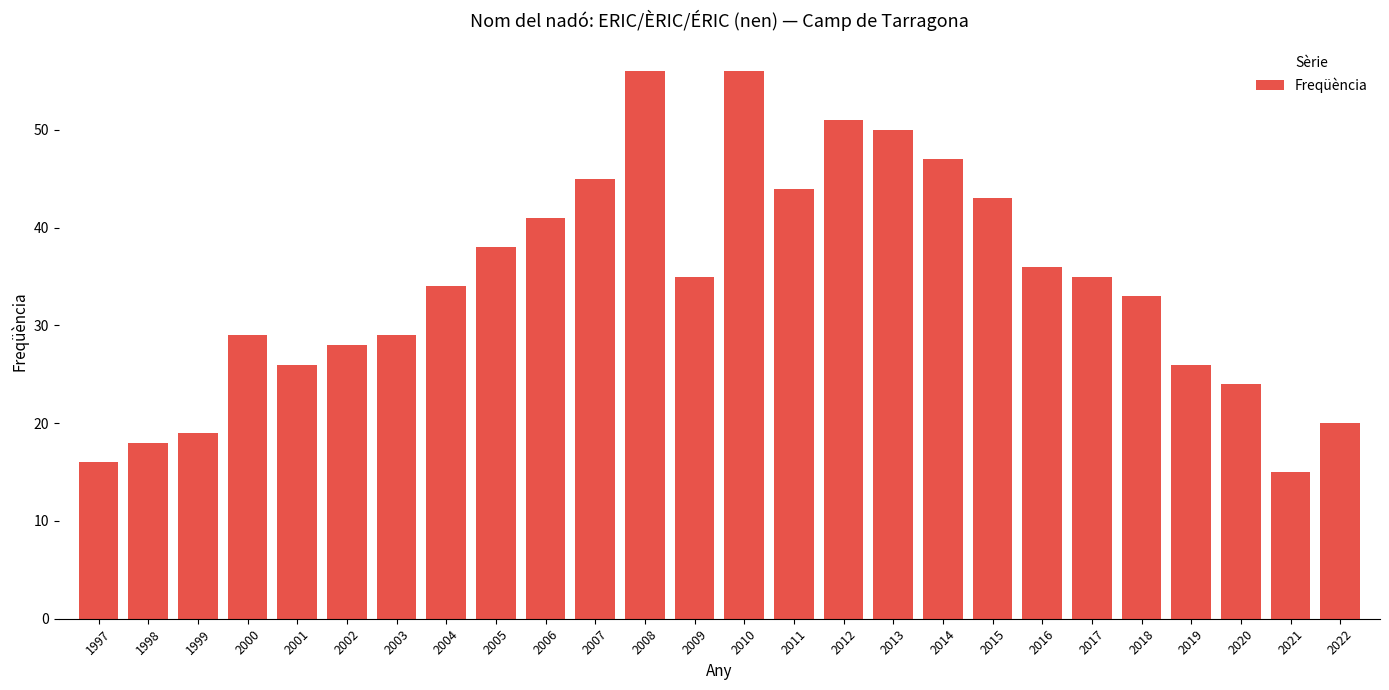

Reading left to right, extract all data points from this chart.

1997=16	1998=18	1999=19	2000=29	2001=26	2002=28	2003=29	2004=34	2005=38	2006=41	2007=45	2008=56	2009=35	2010=56	2011=44	2012=51	2013=50	2014=47	2015=43	2016=36	2017=35	2018=33	2019=26	2020=24	2021=15	2022=20